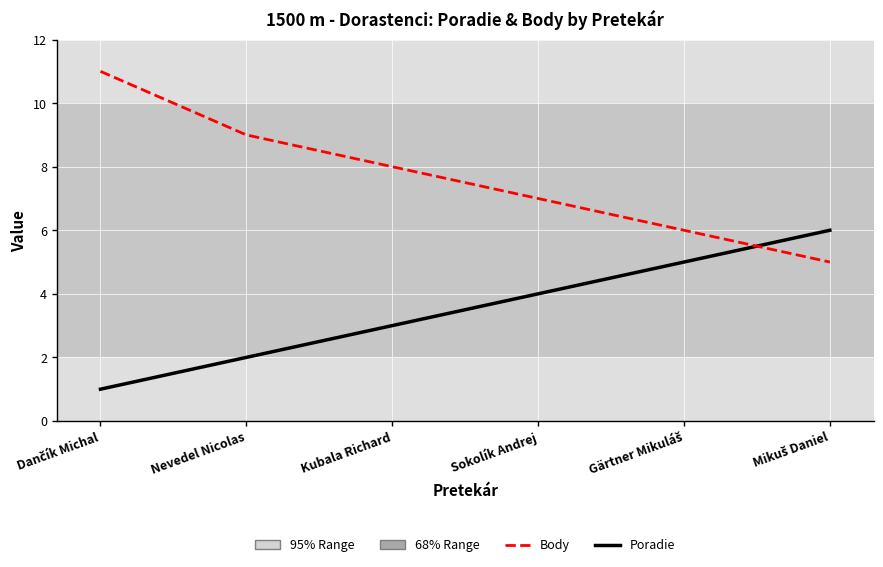

What position from the left is Kubala Richard?

3